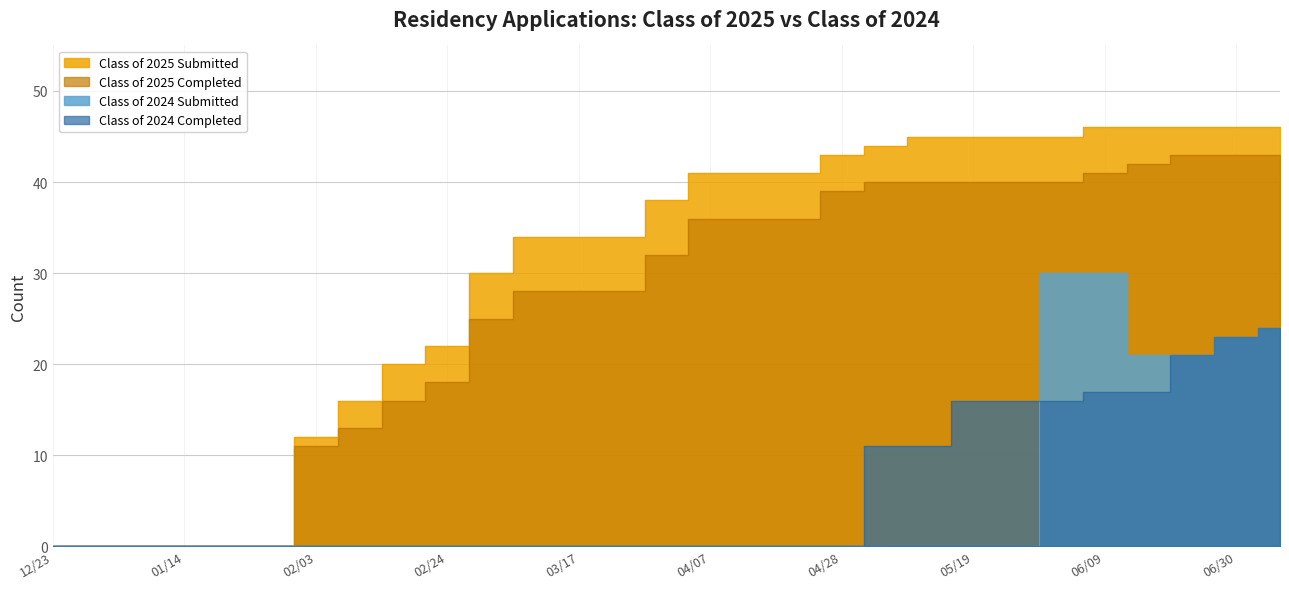

At which category does the chart reach its minimum across all series?

12/23